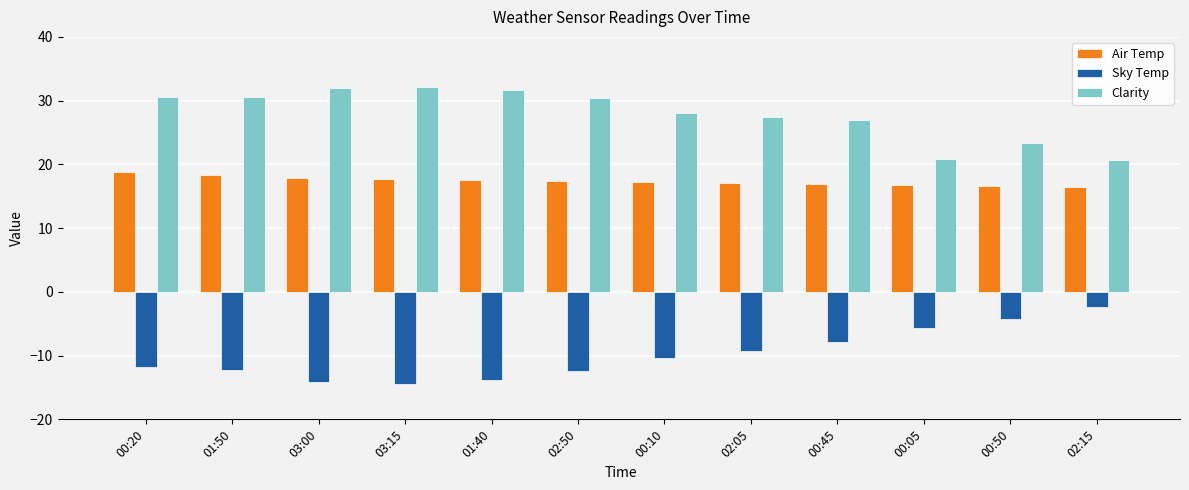

What is the difference between the maximum and minimum values in the Air Temp series?

2.3